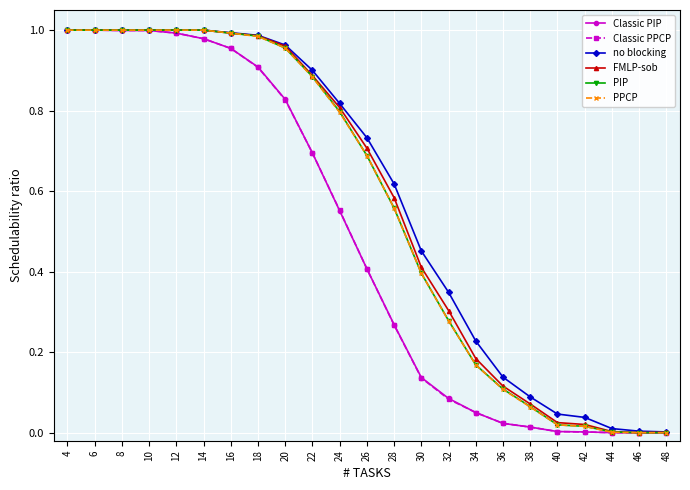

True or false: no blocking has a value of 0.4 at 28.

False